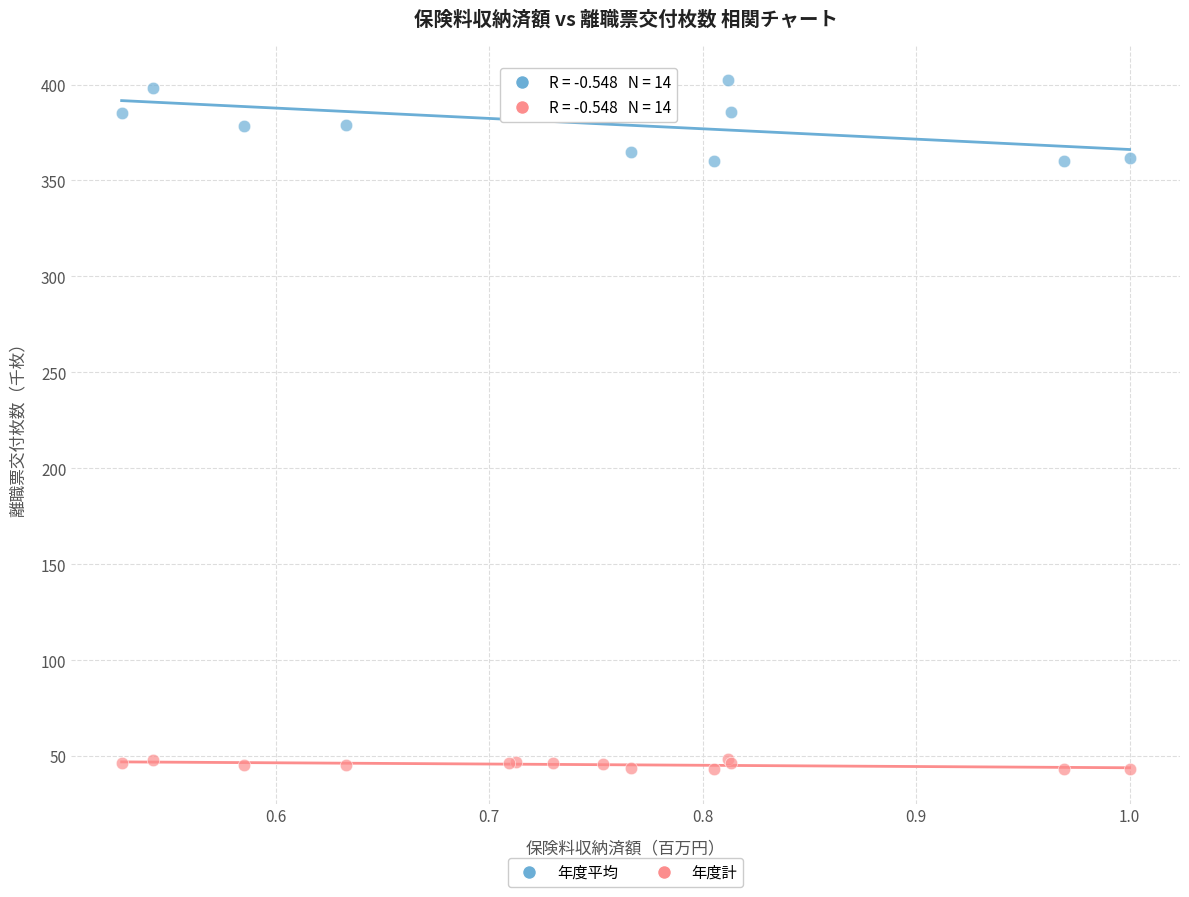

Which series reaches the minimum Y coordinate?

年度計